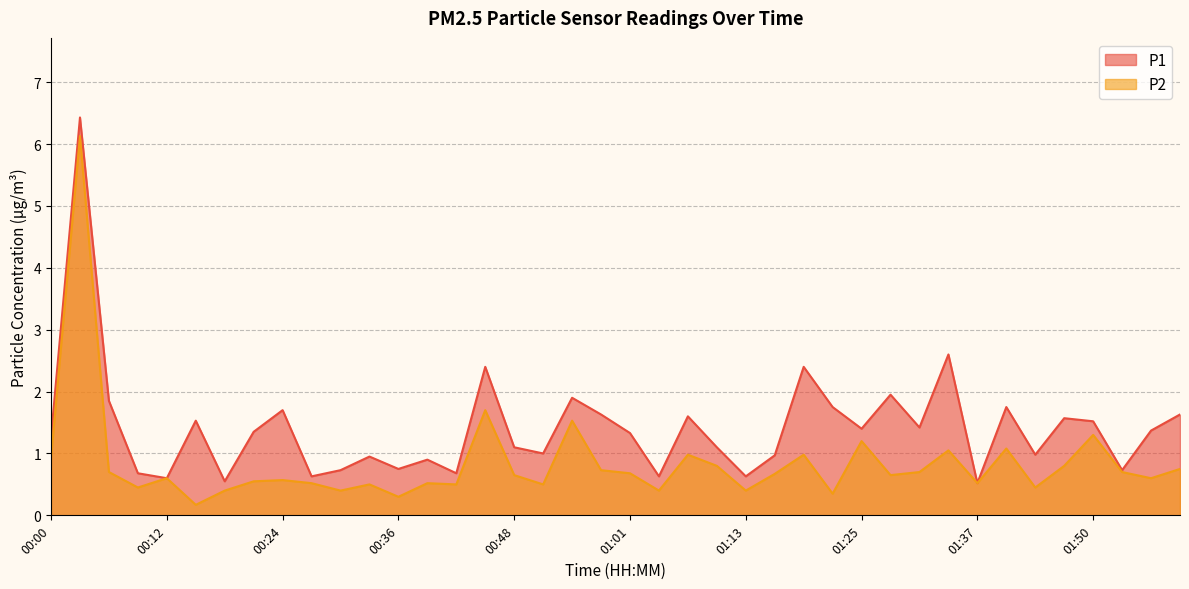

How many distinct data groups are displayed?

2